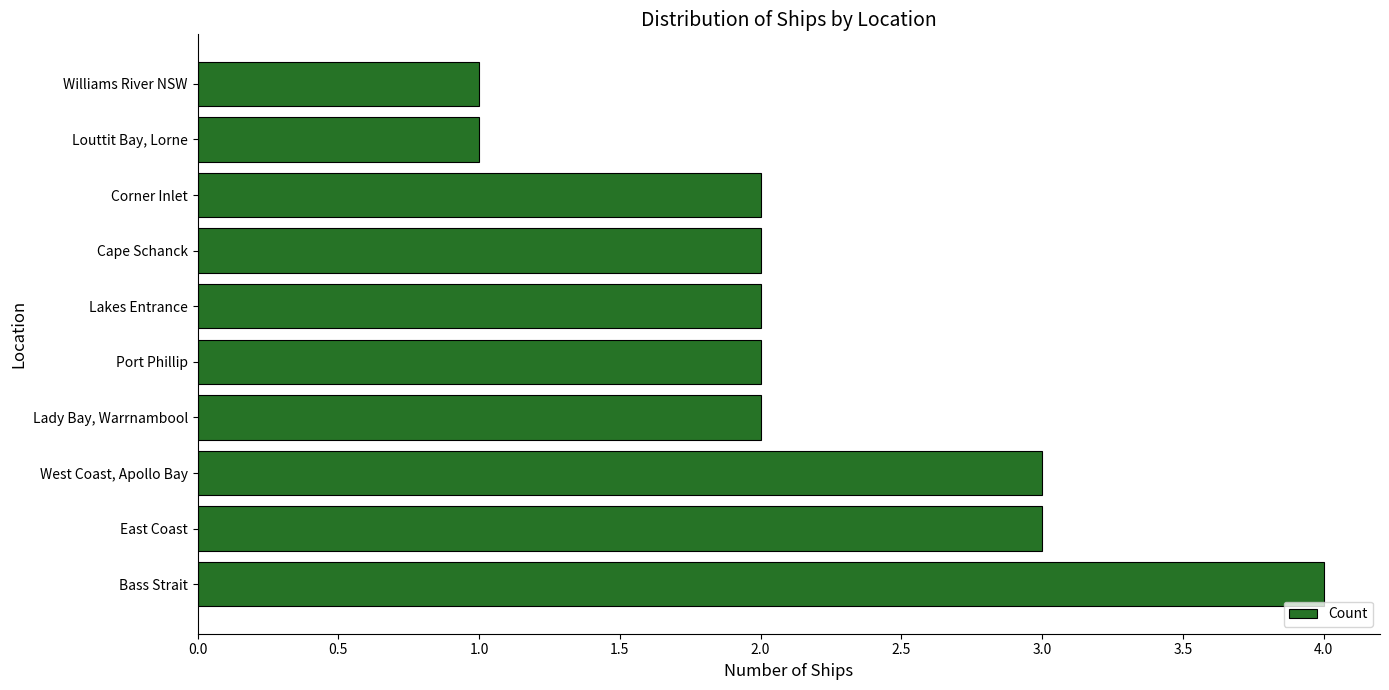

What is the ratio of the value at Port Phillip to the value at West Coast, Apollo Bay?

0.7